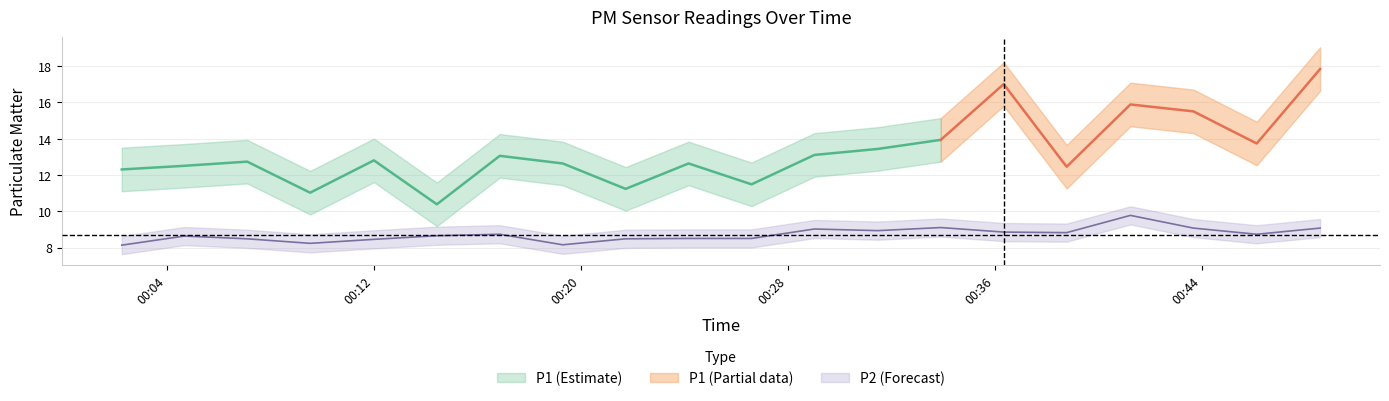

The chart shows a value of 4.3 at 2023-02-05T00:26:36. True or false?

False